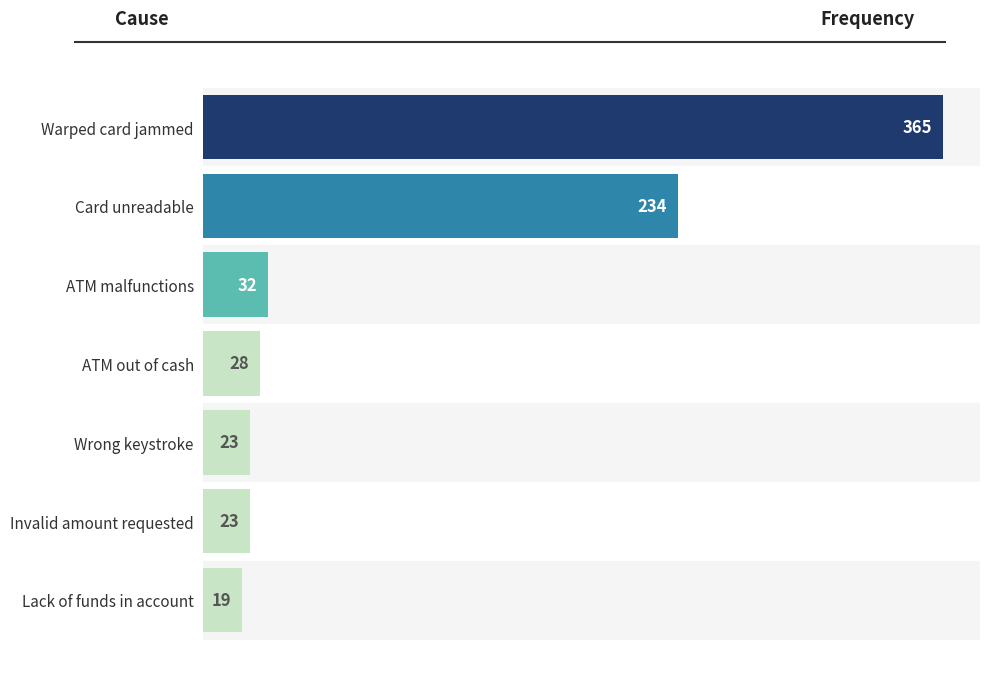

What position from the bottom is Lack of funds in account?

1